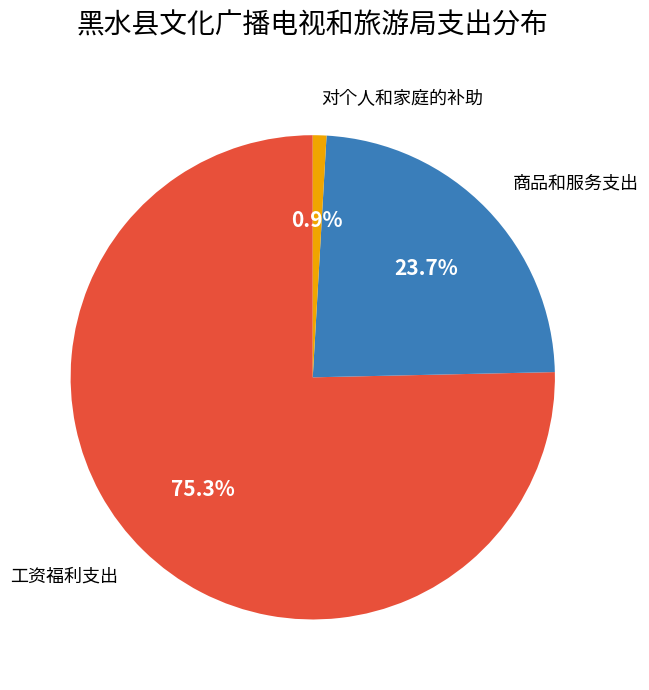

To the nearest percent, what is the difference between the largest and smallest slice percentages?

74%